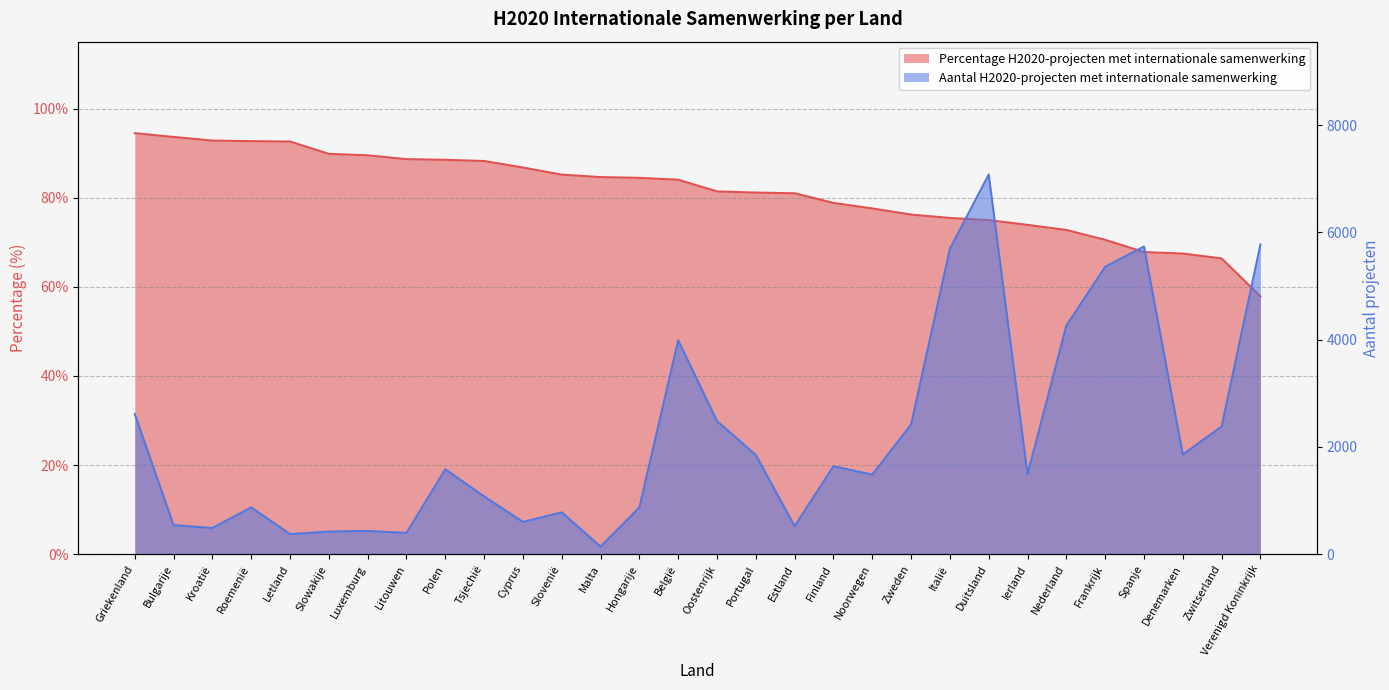

Rank the series at Finland from highest to lowest value.

Aantal H2020-projecten met internationale samenwerking, Percentage H2020-projecten met internationale samenwerking